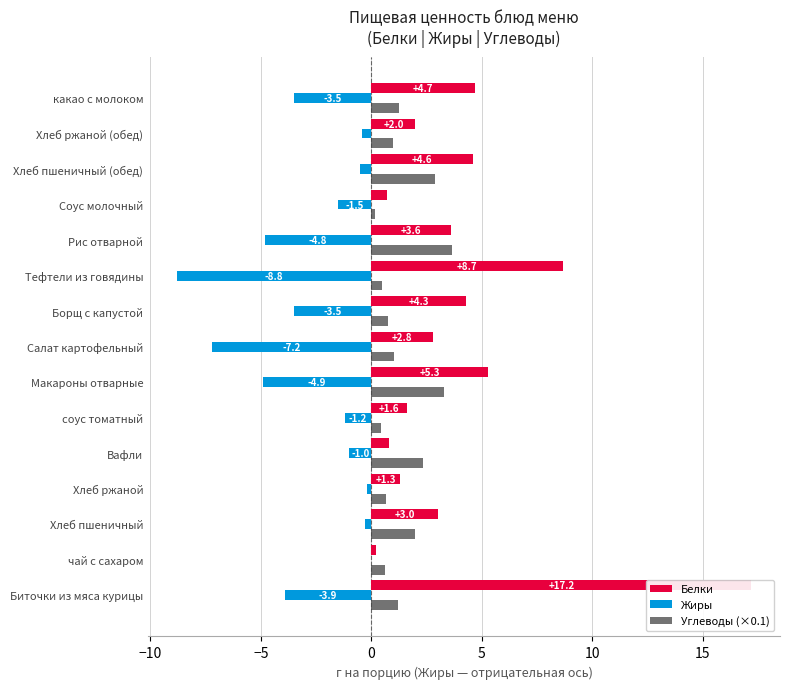

Are the bars grouped side by side (vs. stacked)?

Yes